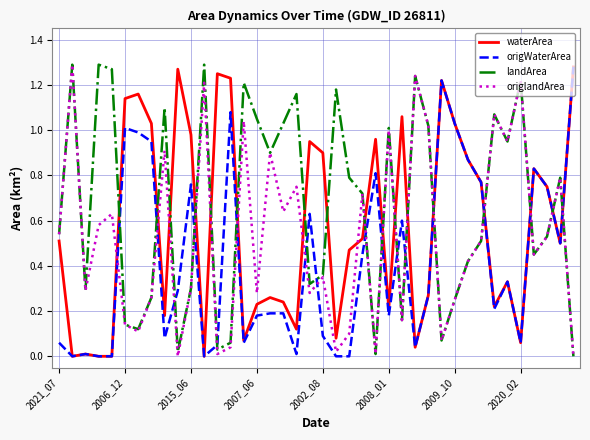

Which series ends up on top after the final intersection of origWaterArea and landArea?

origWaterArea